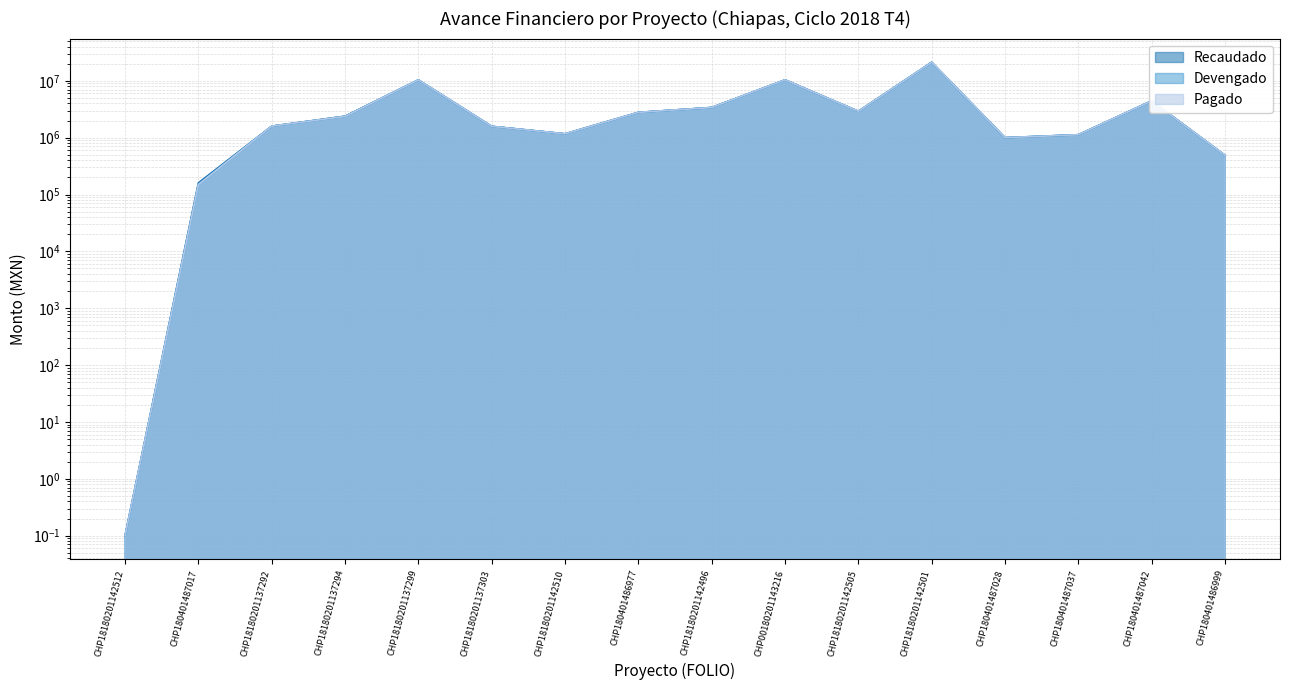

What is the difference between the maximum and second lowest values in the Recaudado series?

21043877.8